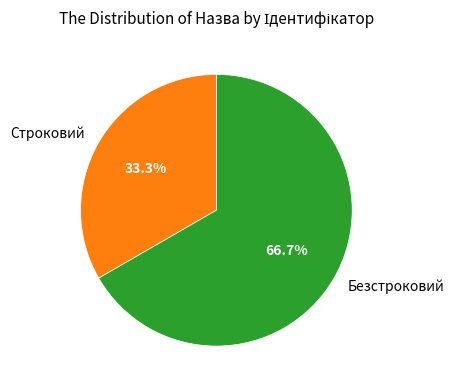

How many segments does this pie chart have?

2